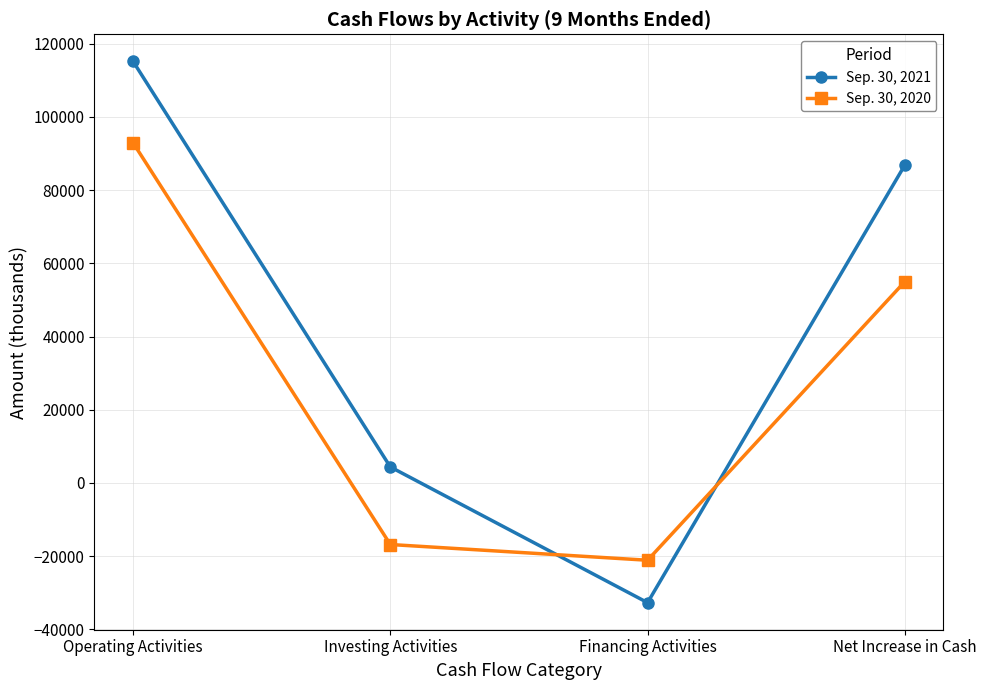

True or false: Sep. 30, 2021 has more than 0 interior local peaks.

False